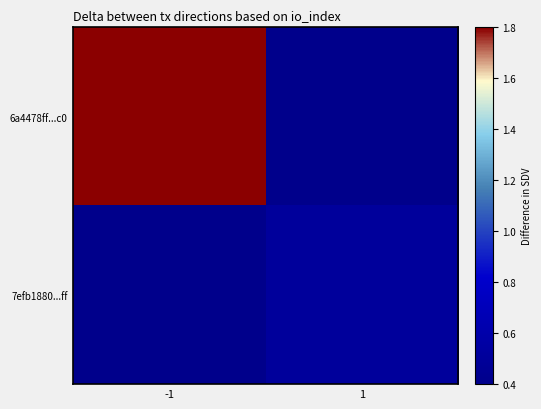

Between -1 and 1, which series saw the biggest shift?

6a4478ff...c0